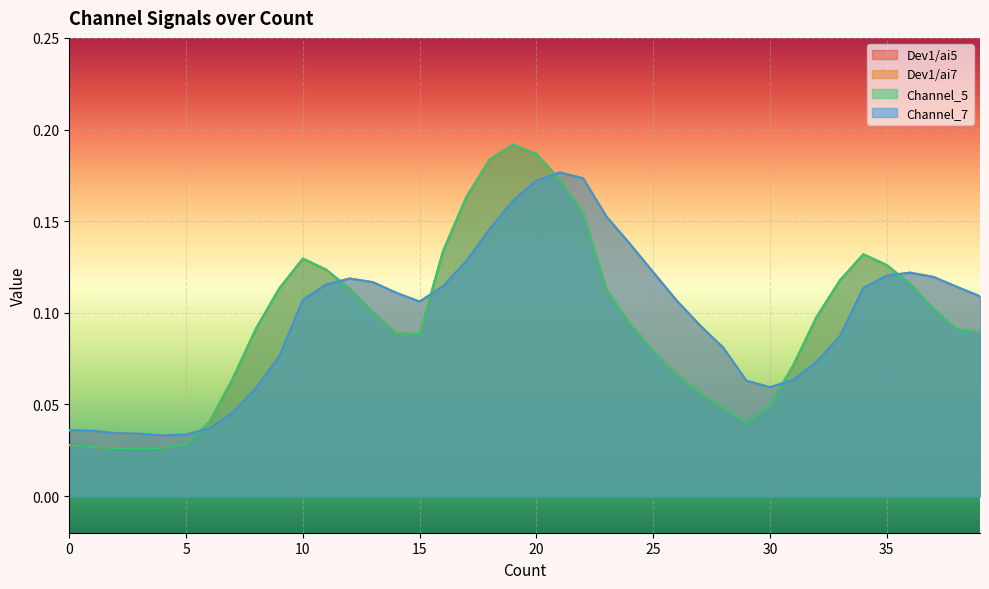

List the labels in order of Dev1/ai7 value, smallest first.

4, 5, 3, 2, 1, 0, 6, 7, 8, 30, 29, 31, 32, 9, 28, 33, 27, 15, 26, 10, 39, 14, 34, 38, 16, 11, 13, 12, 37, 35, 36, 25, 17, 24, 18, 23, 19, 20, 22, 21